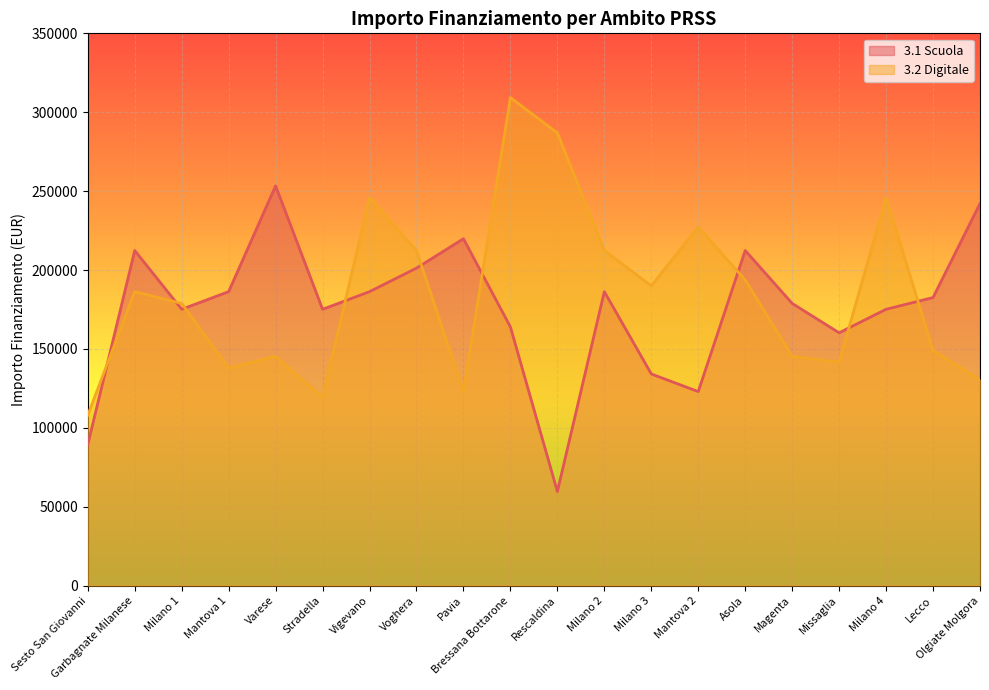

How many data points in 3.2 Digitale are less than 186290?

10